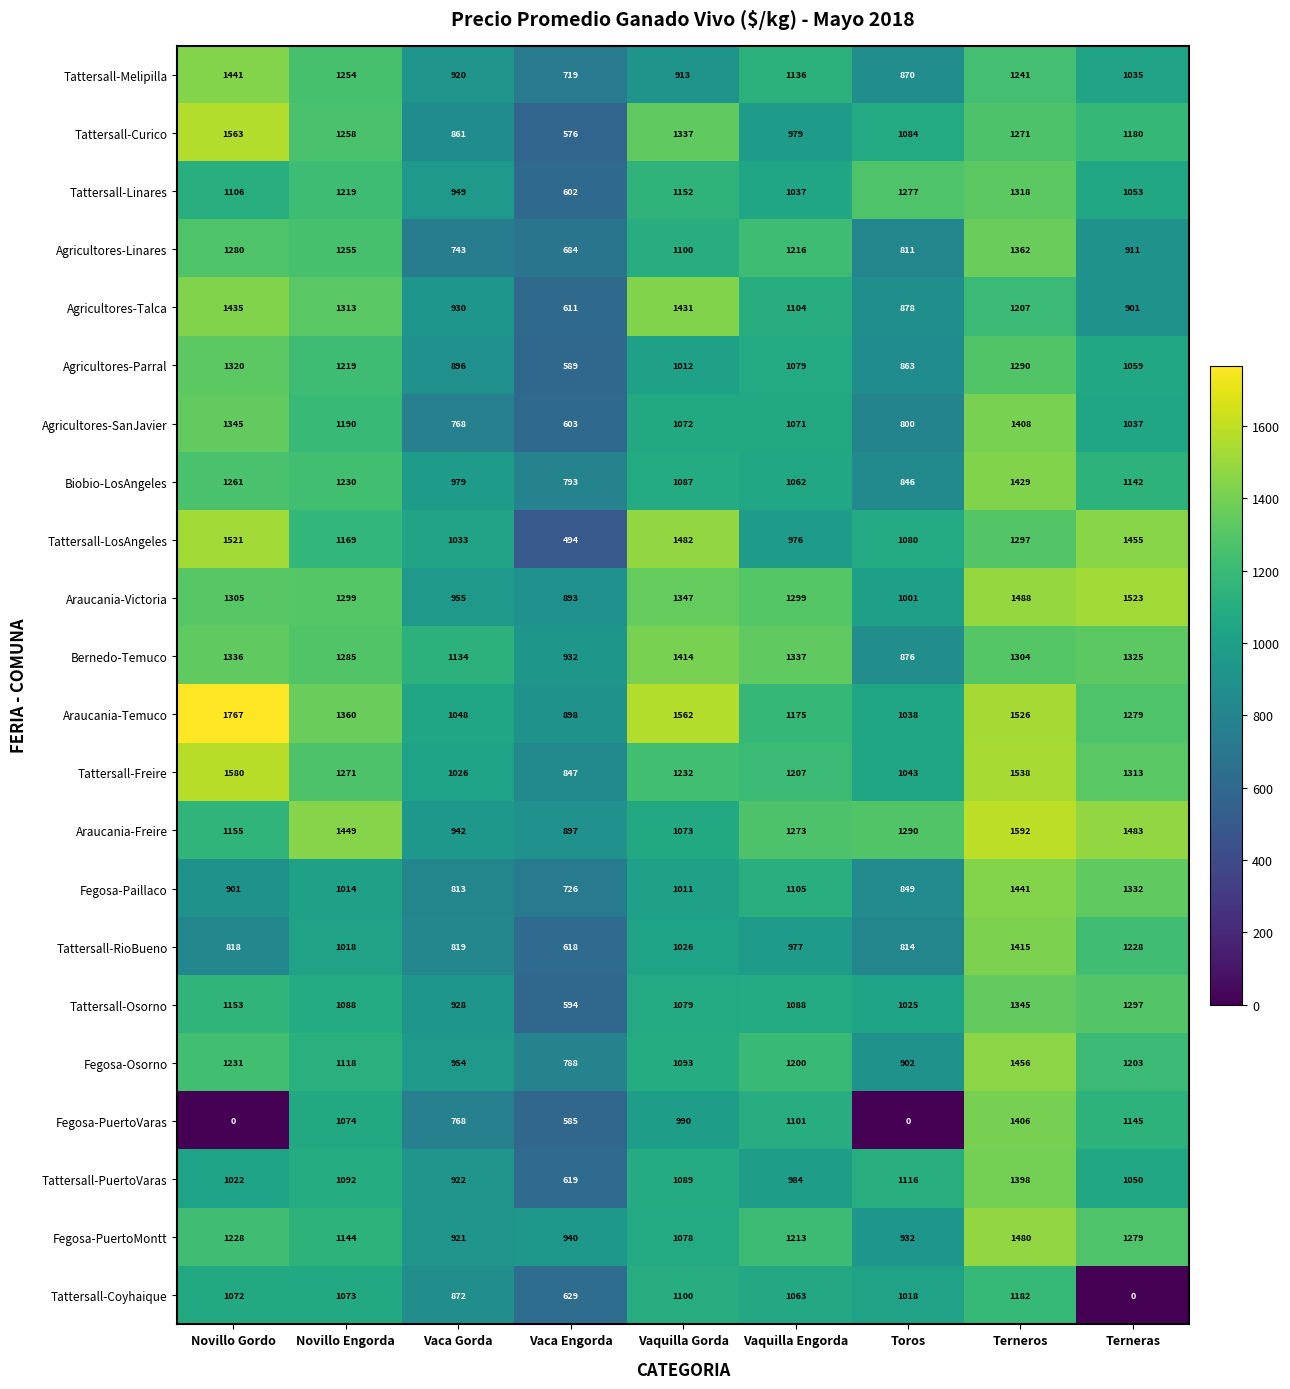

What is the difference between the highest and lowest values at Novillo Engorda?

435